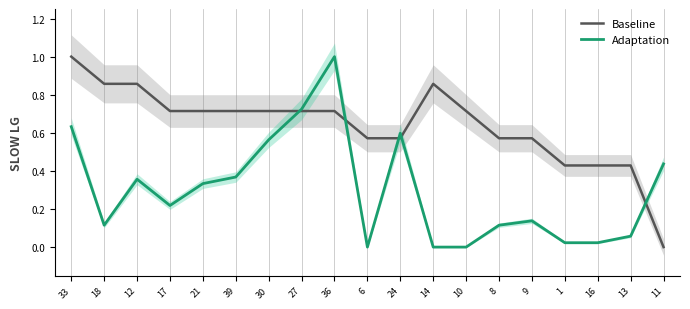

What is the difference between the maximum and second lowest values in the Baseline series?

0.6